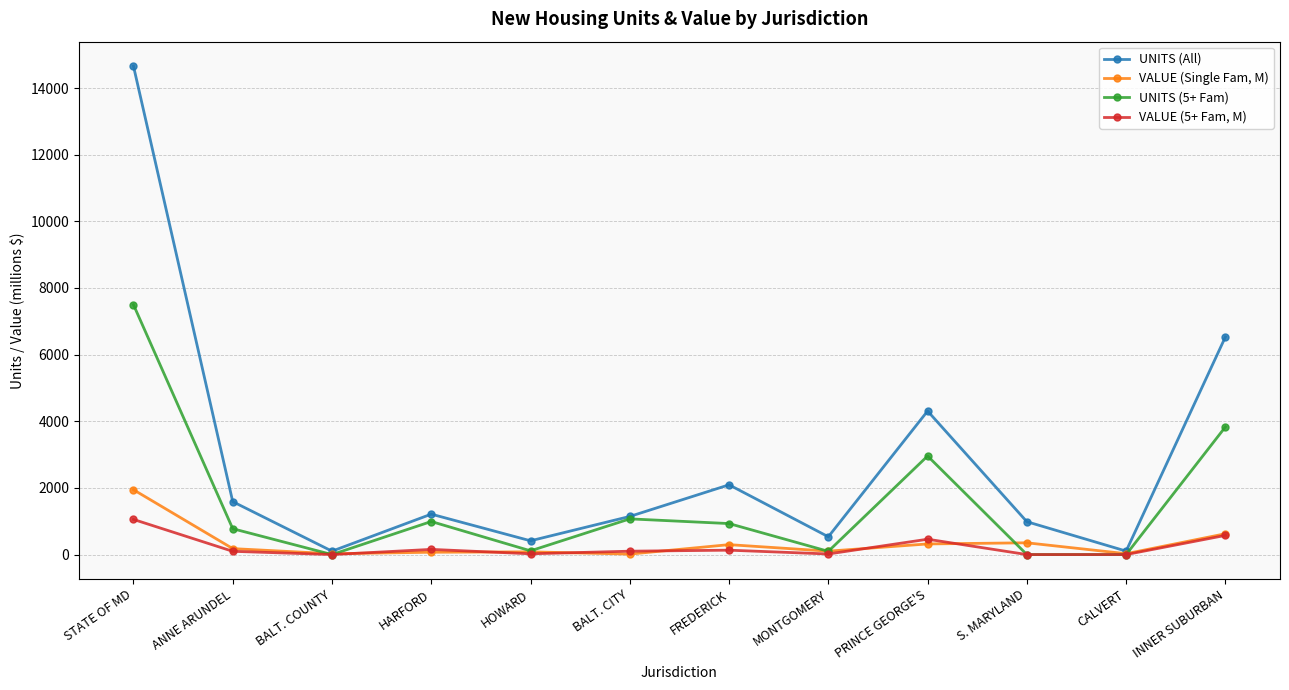

How many values in the VALUE (Single Fam, M) series exceed 178?

6